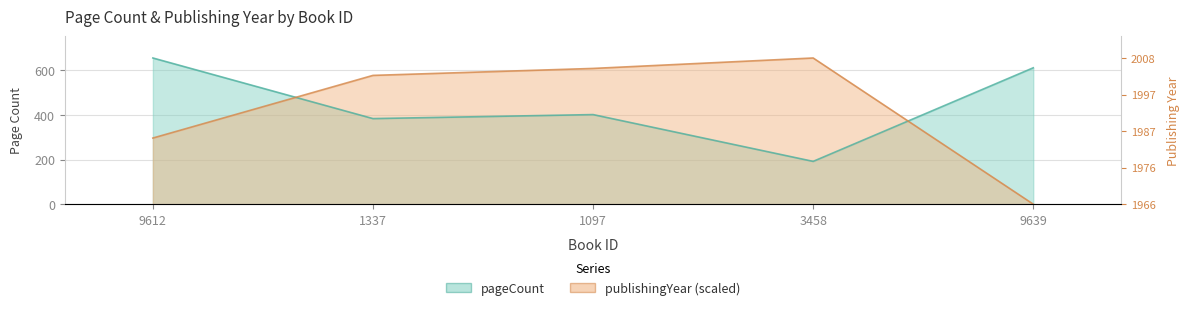

Which series changed the most between 9612 and 1337?

publishingYear